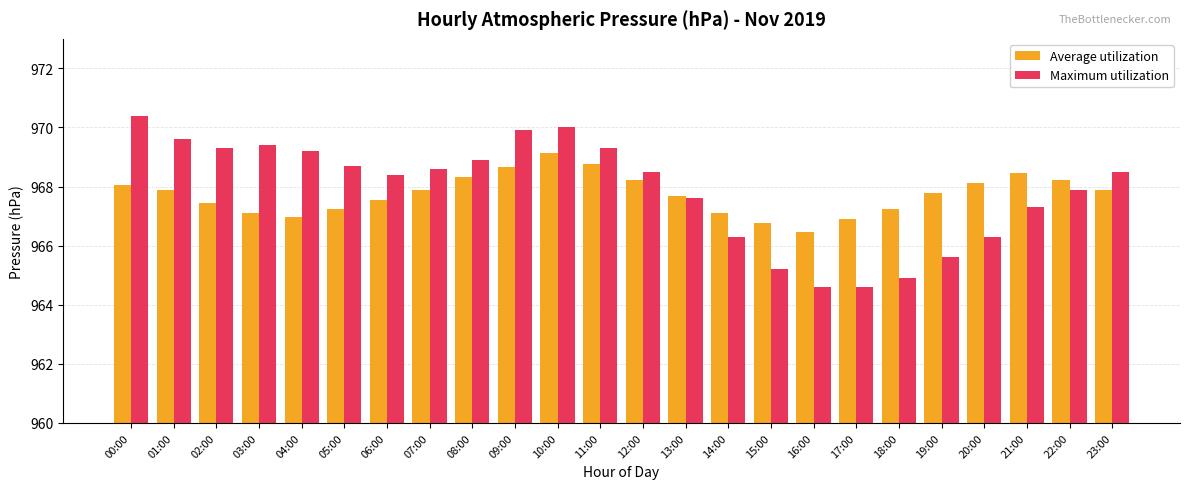

What is the average value of the Maximum utilization series?

967.9